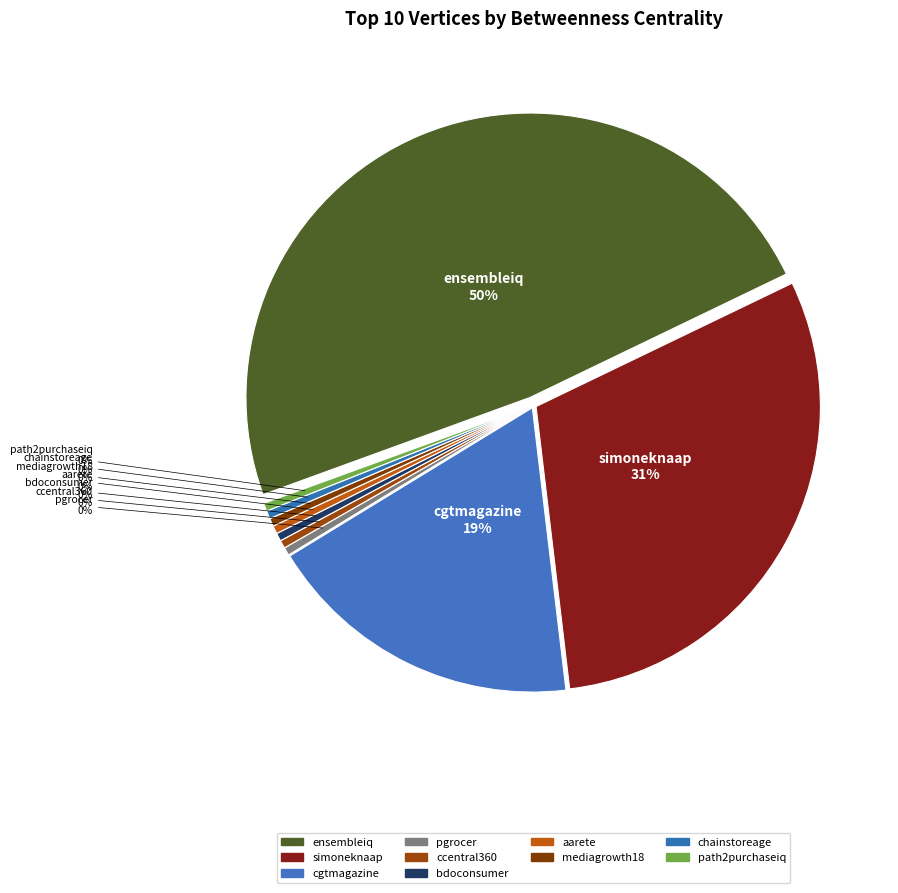

To the nearest percent, what is the combined percentage of simoneknaap and chainstoreage?

31%